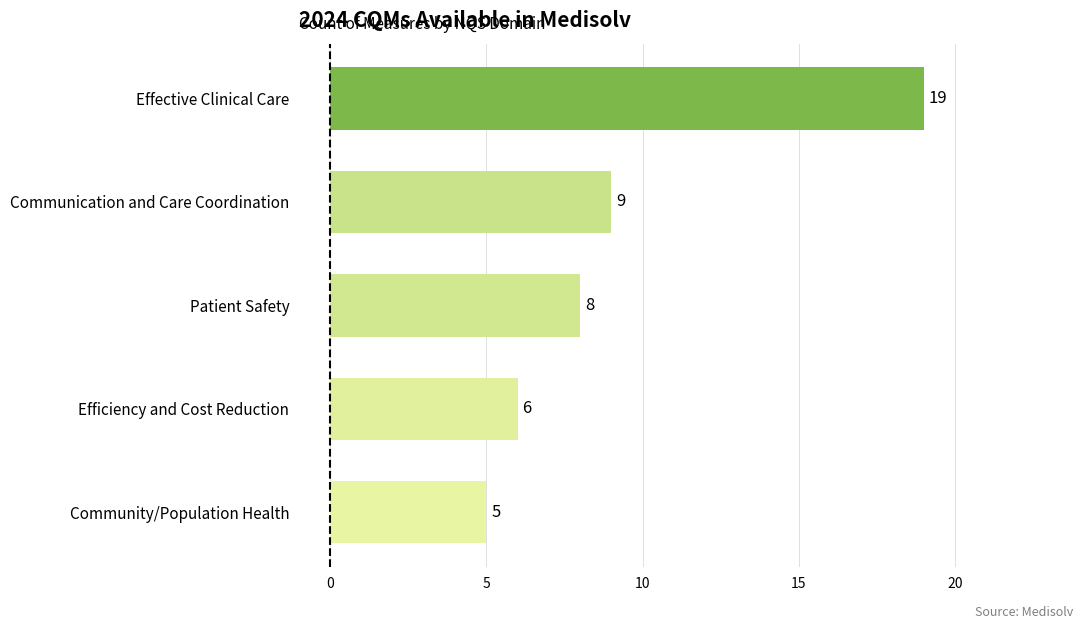

What is the ratio of the value at Community/Population Health to the value at Effective Clinical Care?

0.3